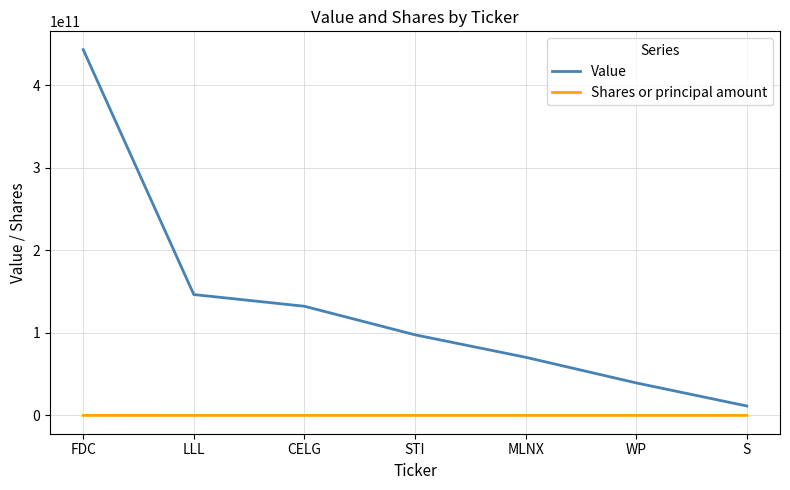

List the series in order of their overall mean, lowest first.

Shares or principal amount, Value